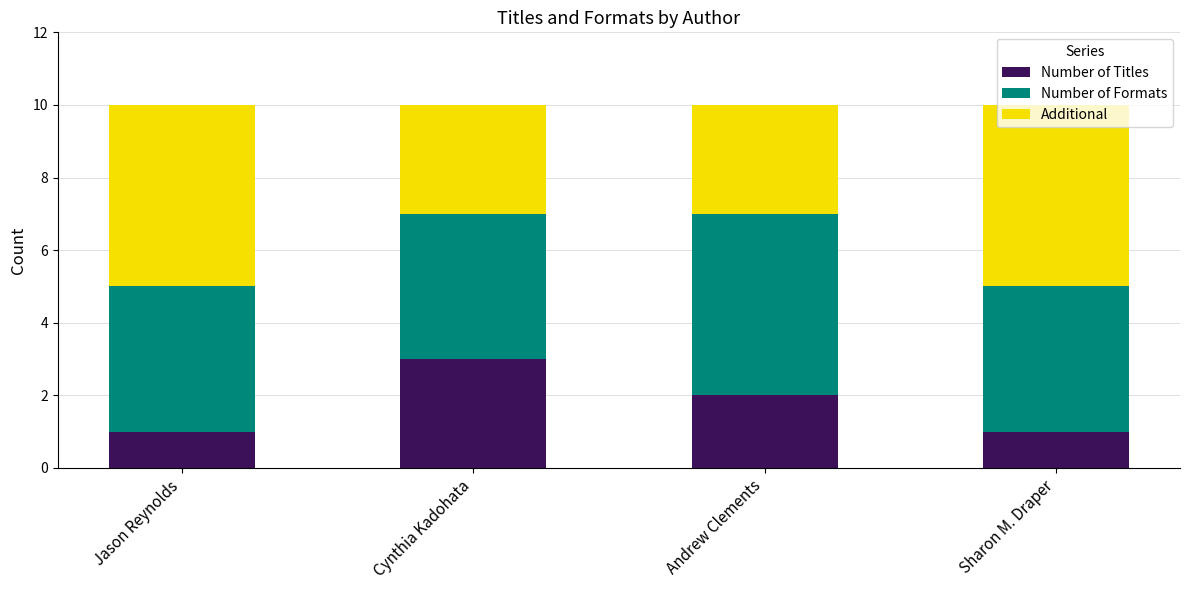

Does the chart contain stacked bars?

Yes